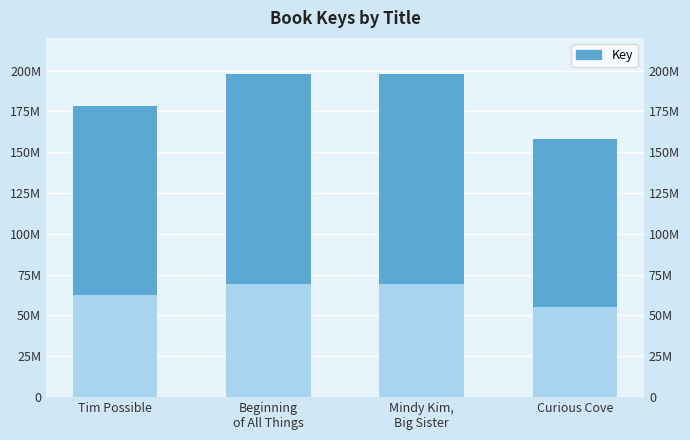

How many values are below 197648079?

2